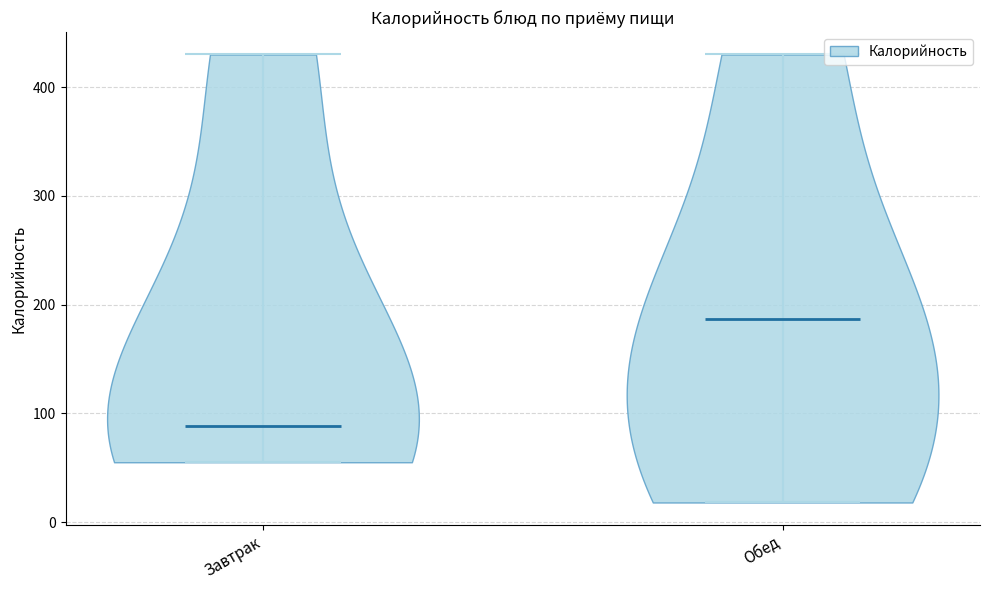

What is the highest point the violin for Завтрак reaches on the y-axis? The values are not printed on the chart, so give them approximately, as read against the axis.

430